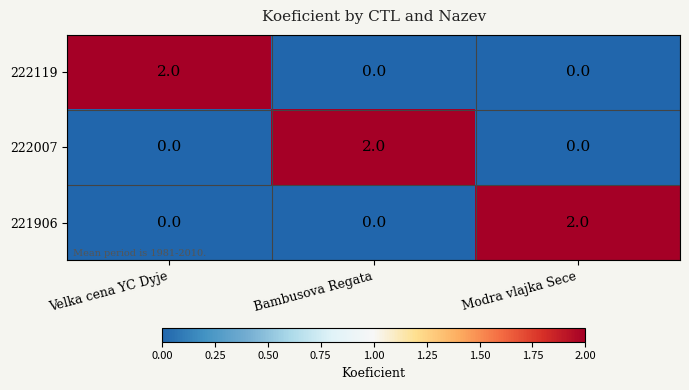

Count the 222007 values in the range 0 to 2.

3